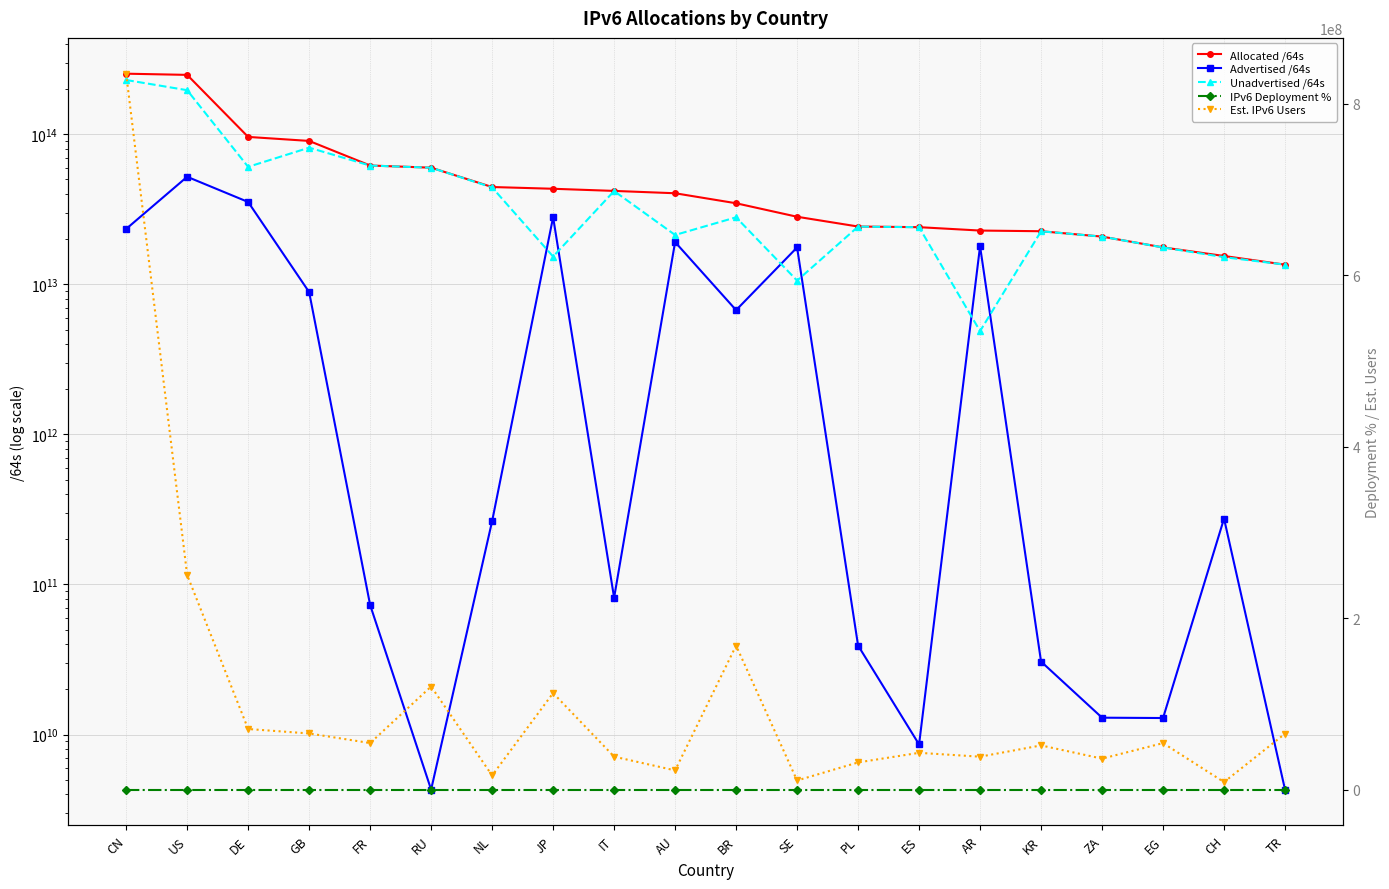

What is the minimum value for IPv6 Deployment %?

0.1